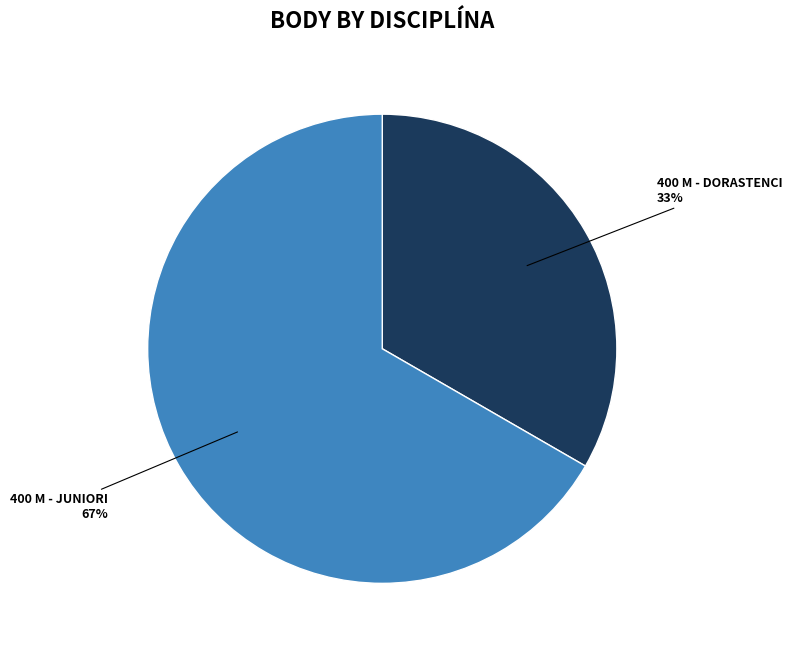

Does any single category account for the majority?

Yes